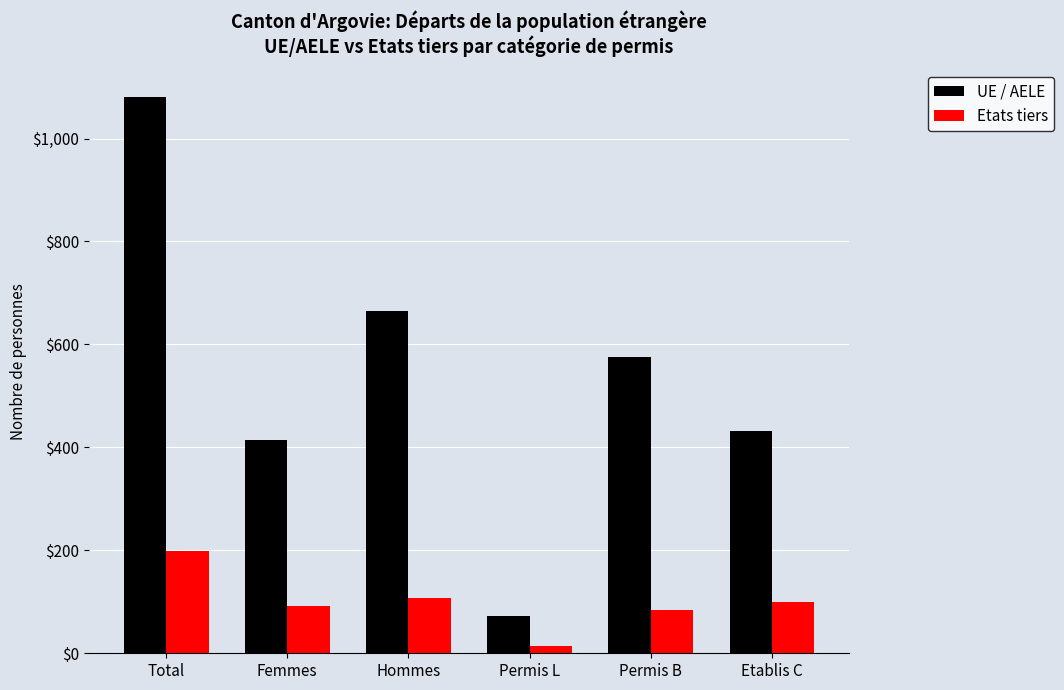

What is the difference between the highest and lowest values at Femmes?

323